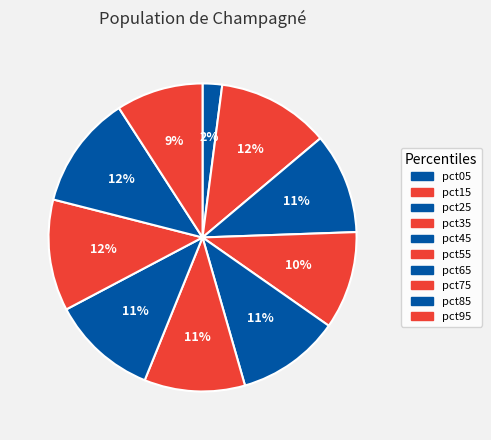

Which slice is the largest?

pct85